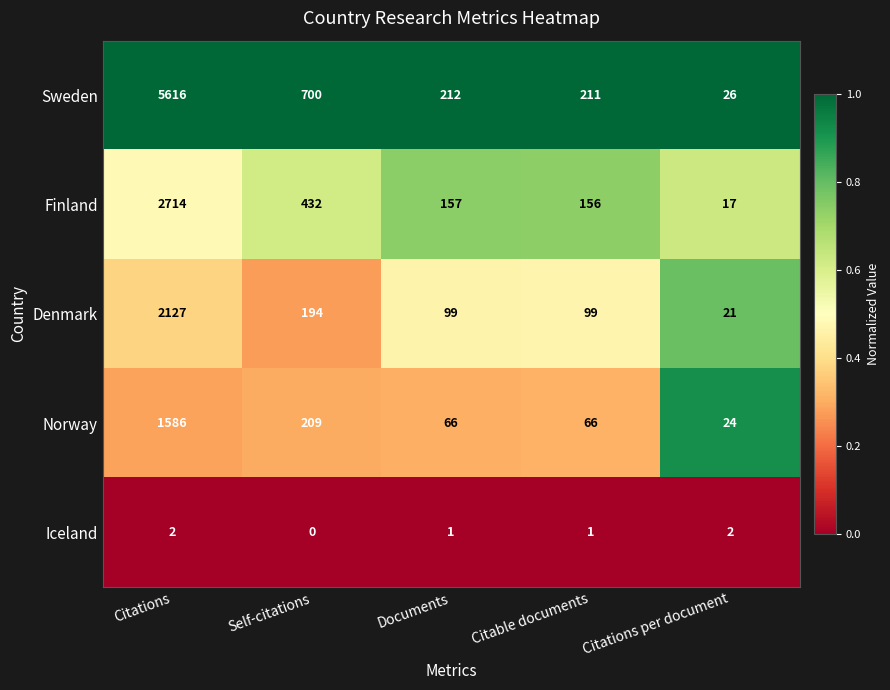

The Norway series shows 66 at Documents. True or false?

True